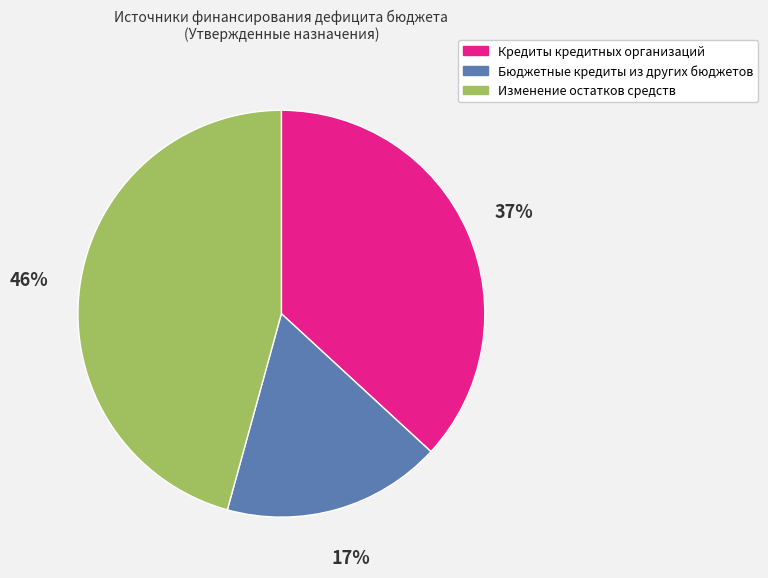

Is there a majority slice in this chart?

No